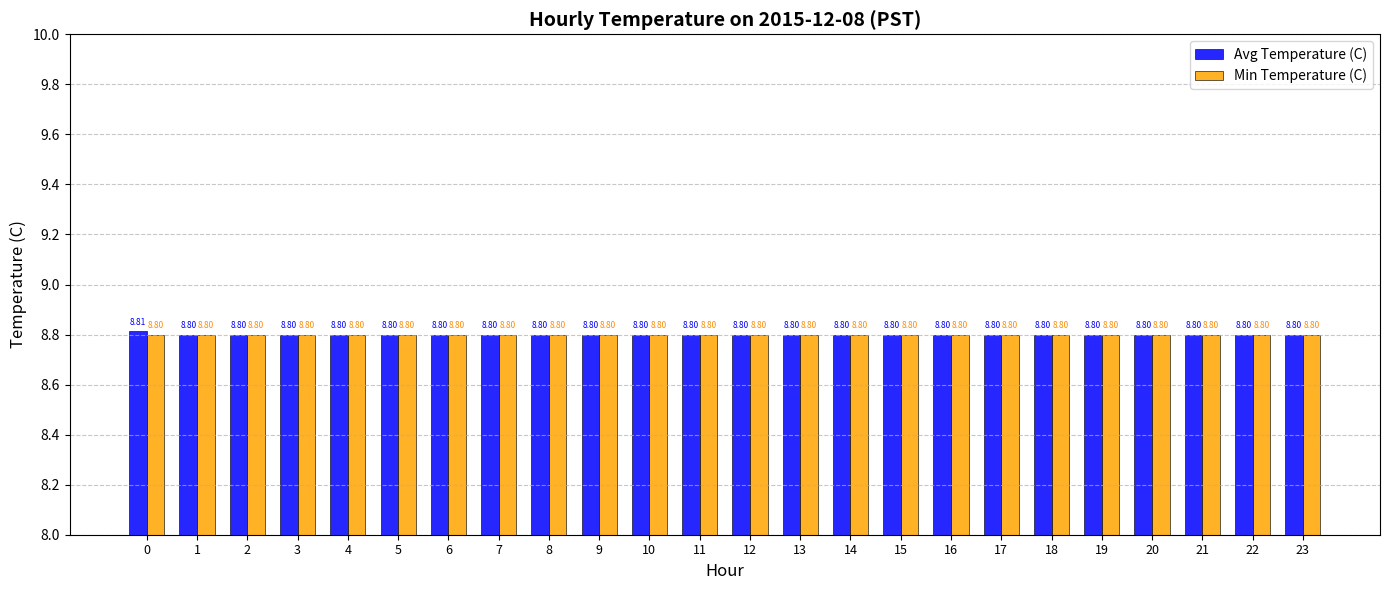

What is the average value of the Avg Temperature (C) series?

8.8